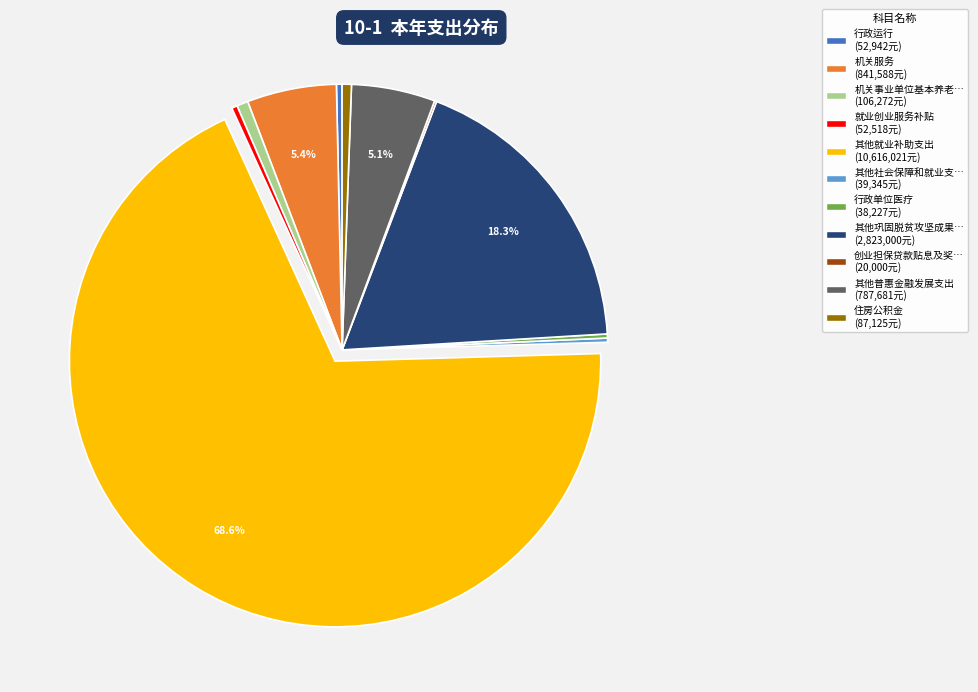

Does any single category account for the majority?

Yes